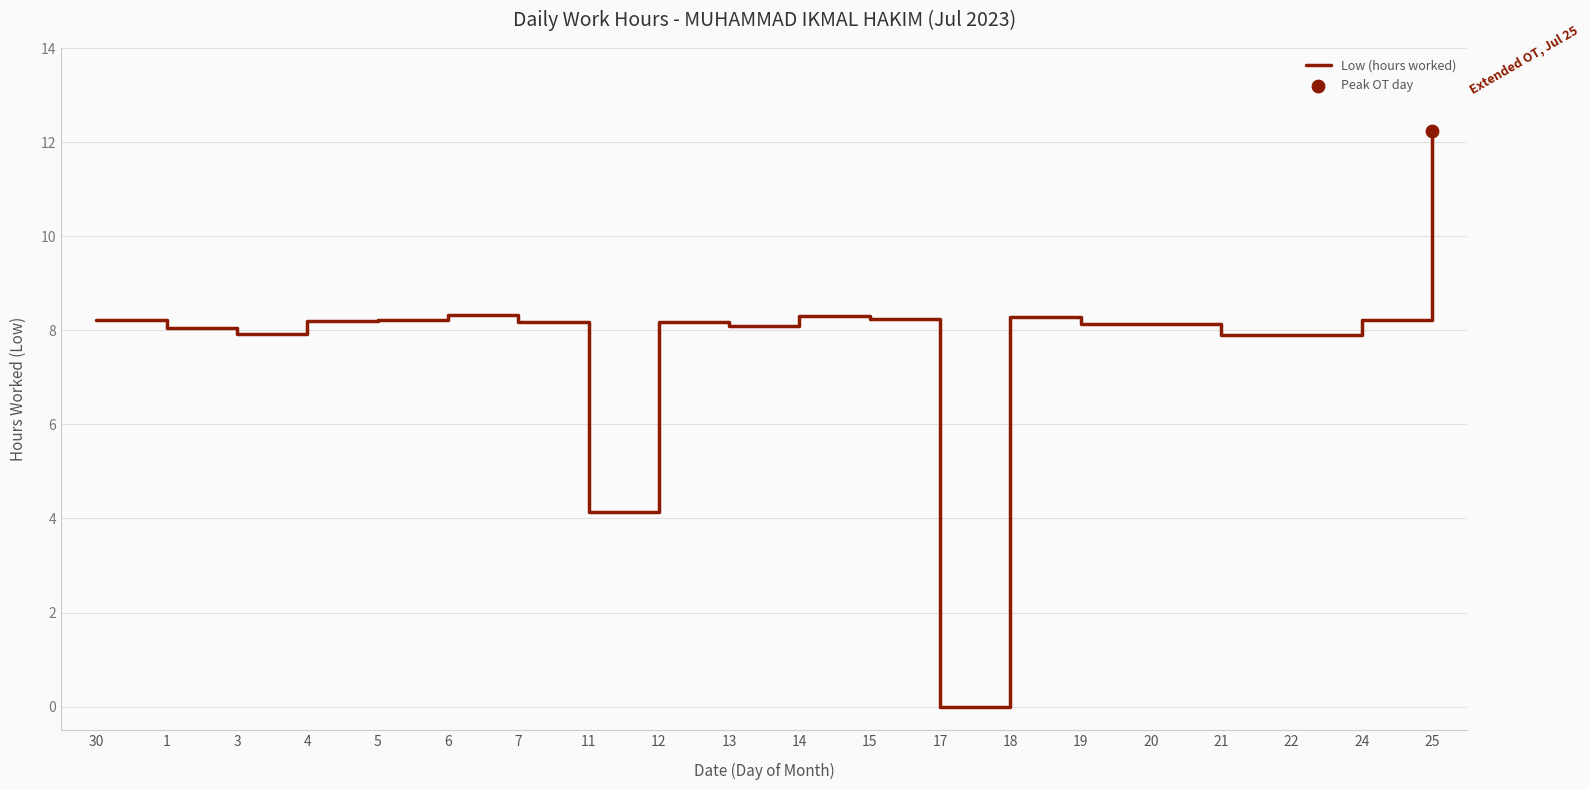

Approximately how many times larger is the value at 7 compared to 13?

1.0